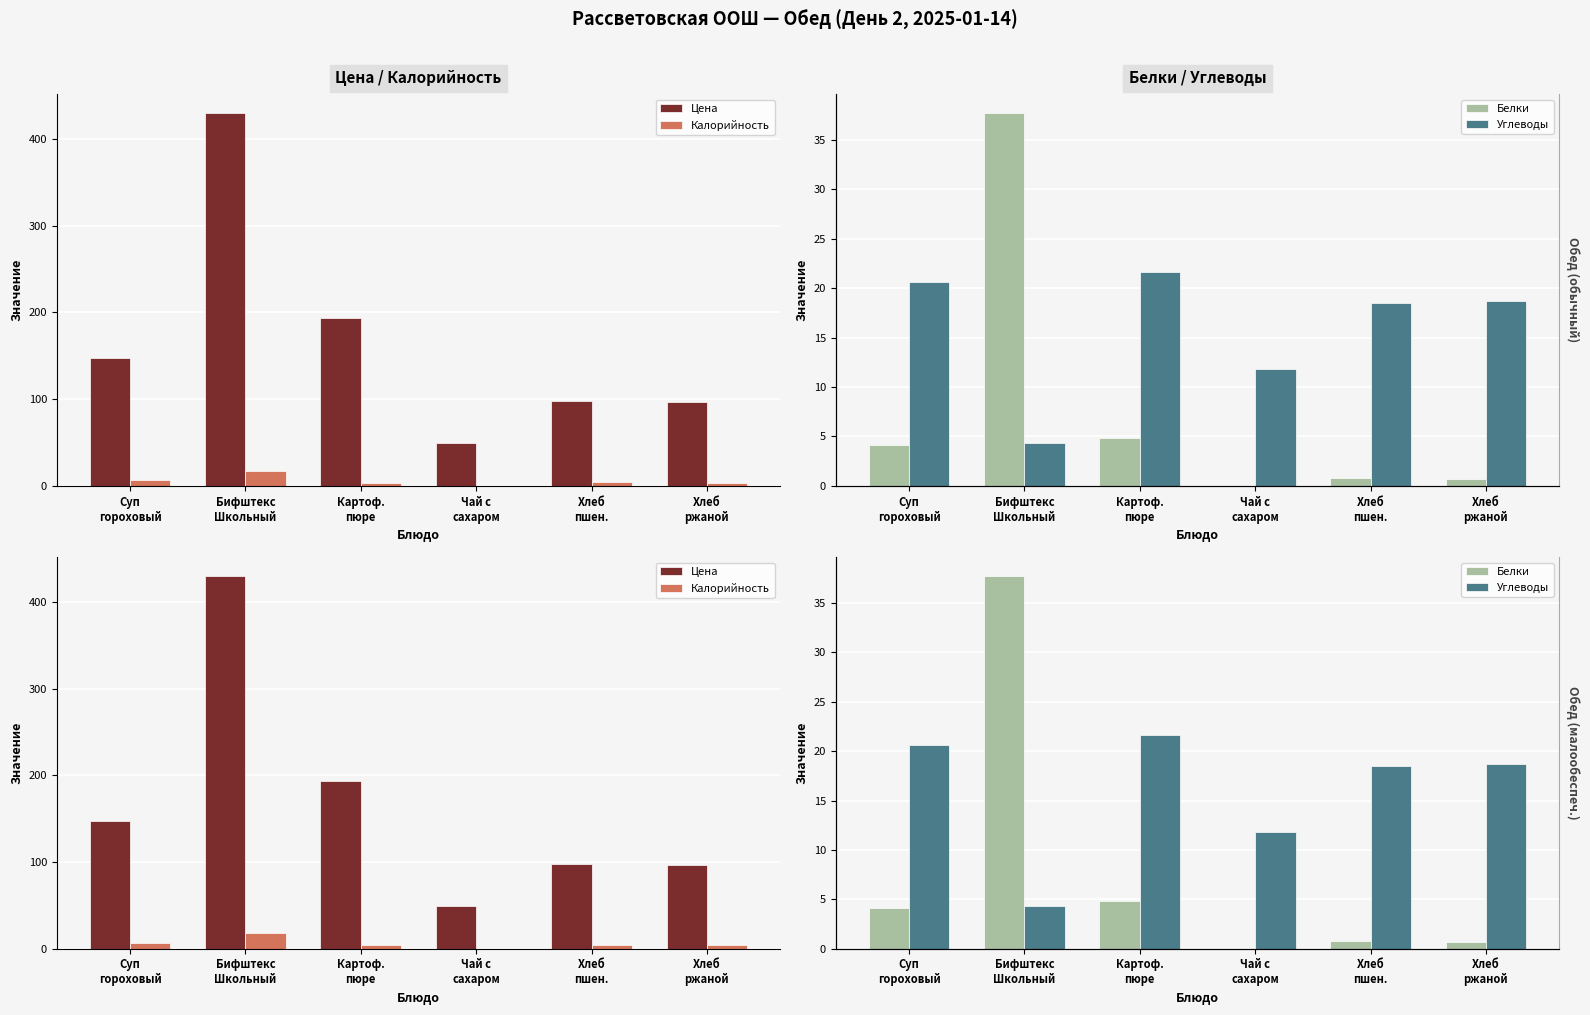

What is the spread (max minus min) of values at Чай с
сахаром?

49.0